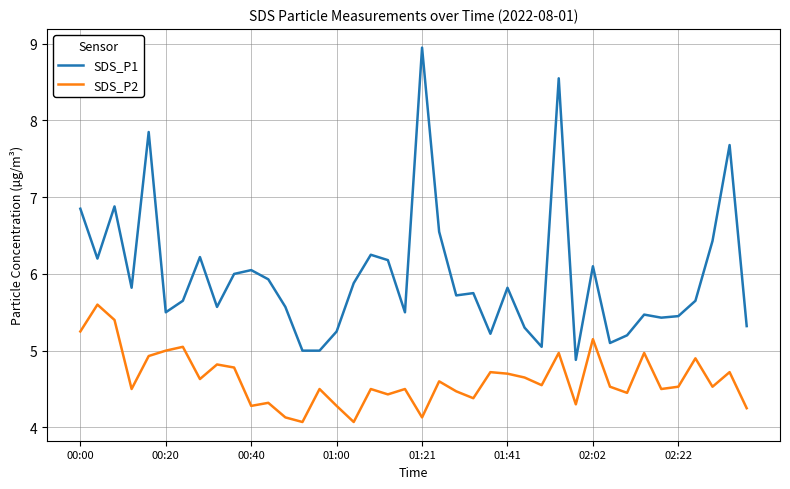

What is the average value of the SDS_P1 series?

6.0